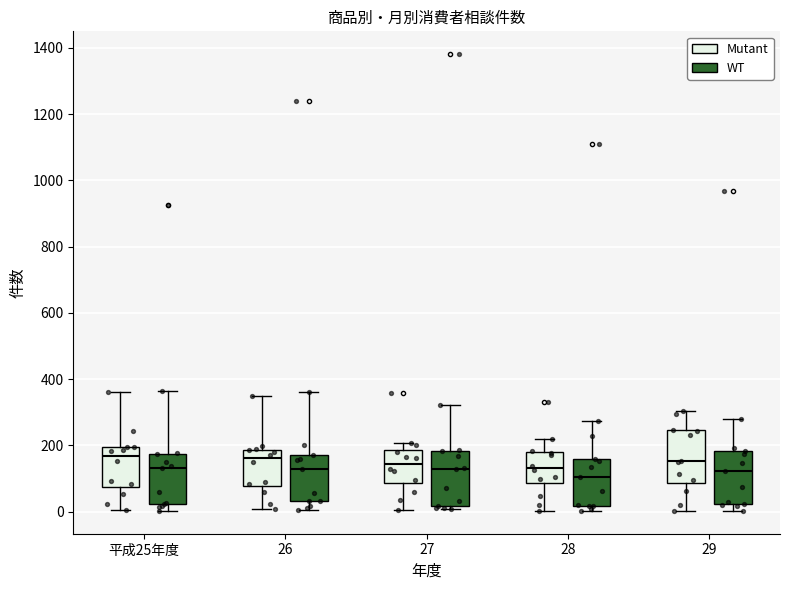

Where does the lower whisker of the box for 26 (WT) end on the y-axis? The values are not printed on the chart, so give them approximately, as read against the axis.

0